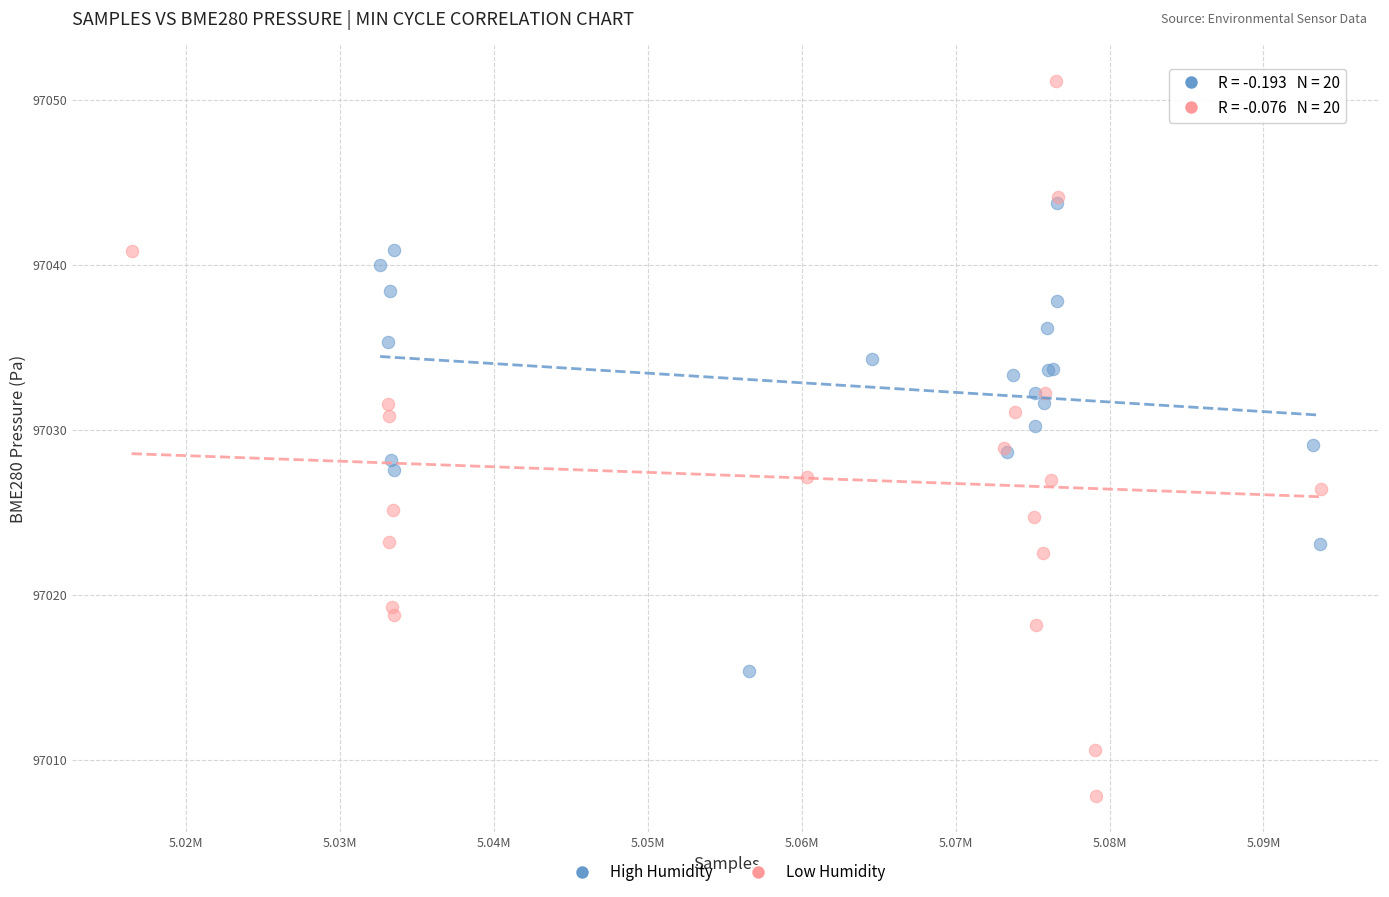

Which series has the largest Y range (max minus min)?

Low Humidity